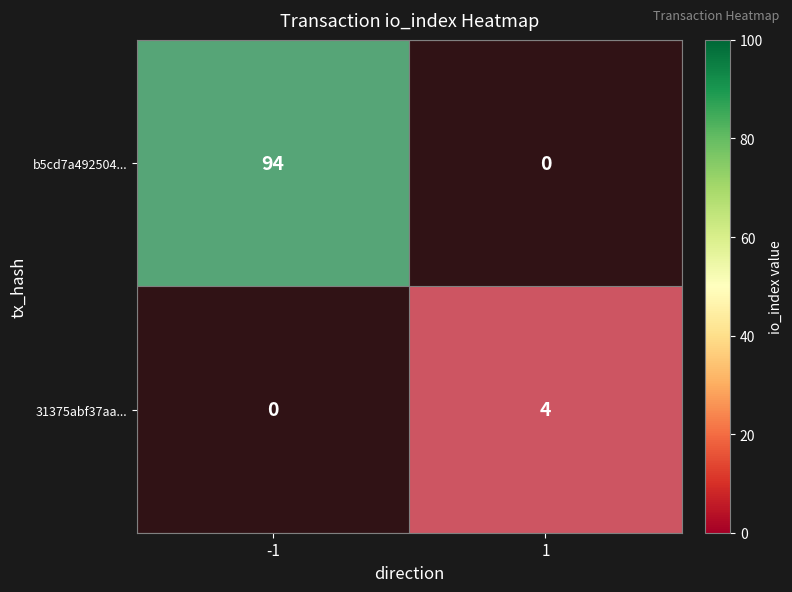

At how many categories does at least one series exceed 0?

2